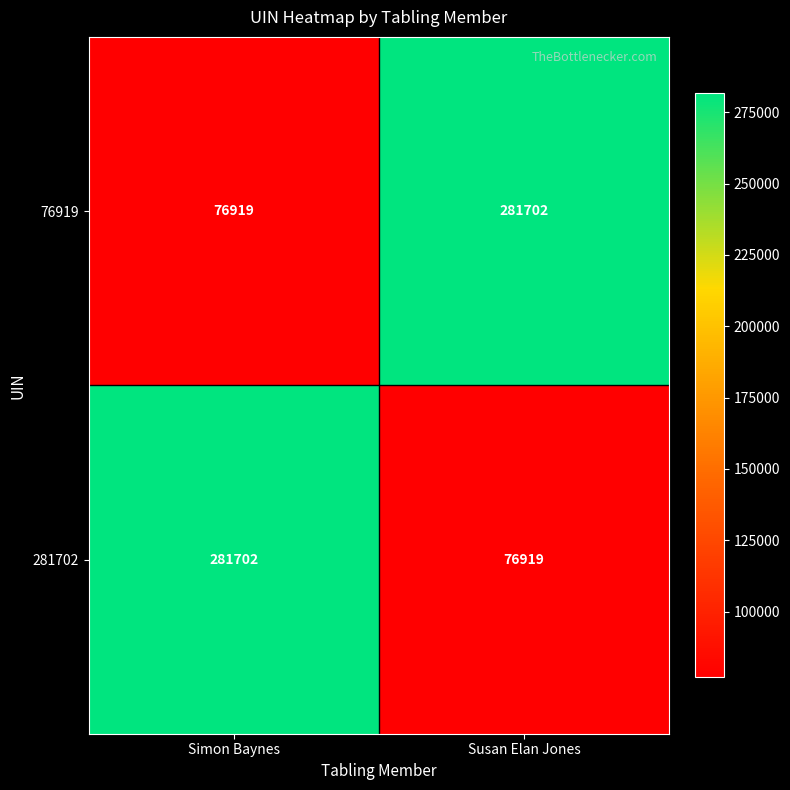

What value does the 76919 series have at Susan Elan Jones, to the nearest 50?

281700